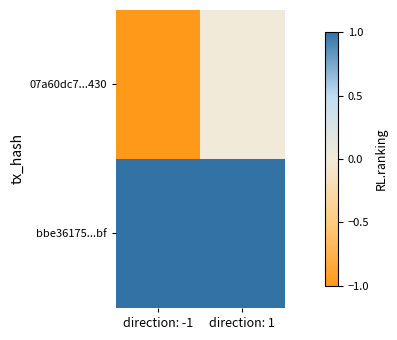

Rank the series at direction: 1 from lowest to highest value.

07a60dc7...430, bbe36175...bf